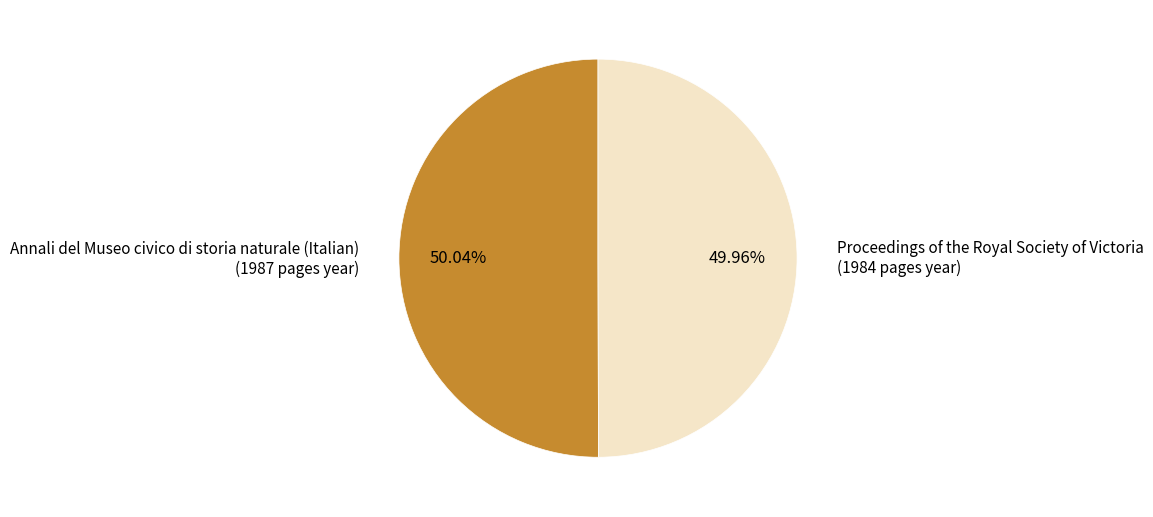

Combined, do Proceedings of the Royal Society of Victoria and Annali del Museo civico di storia naturale (Italian) account for over 50%?

Yes